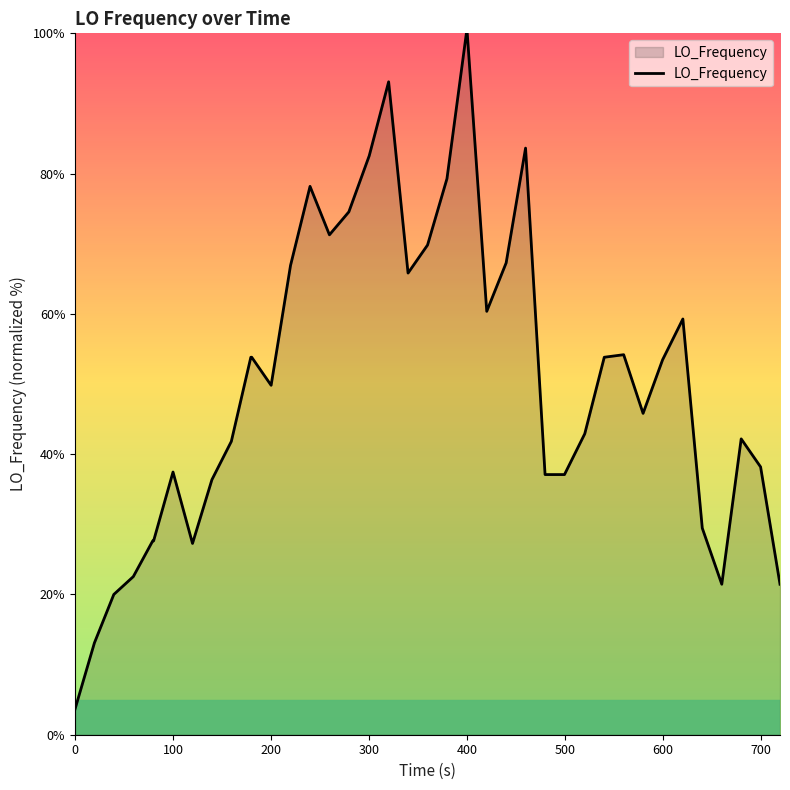

What is the difference between the maximum and minimum values?

96.4